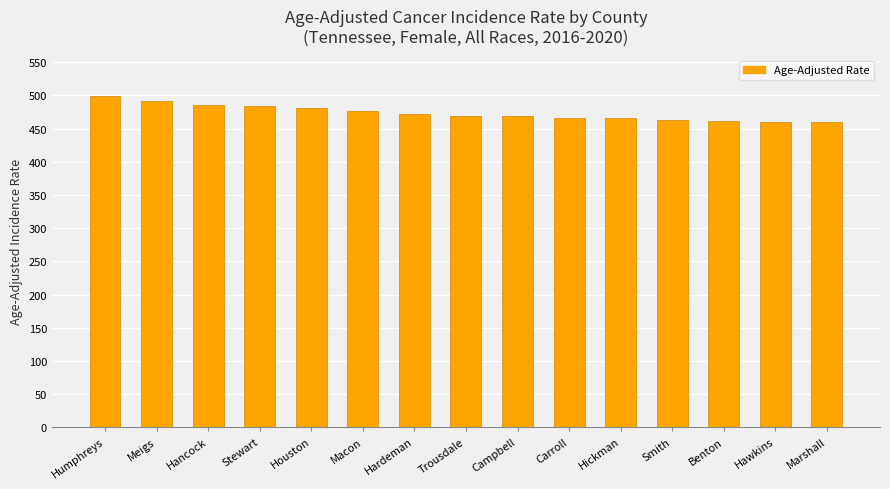

The chart shows a value of 460.3 at Hawkins. True or false?

True